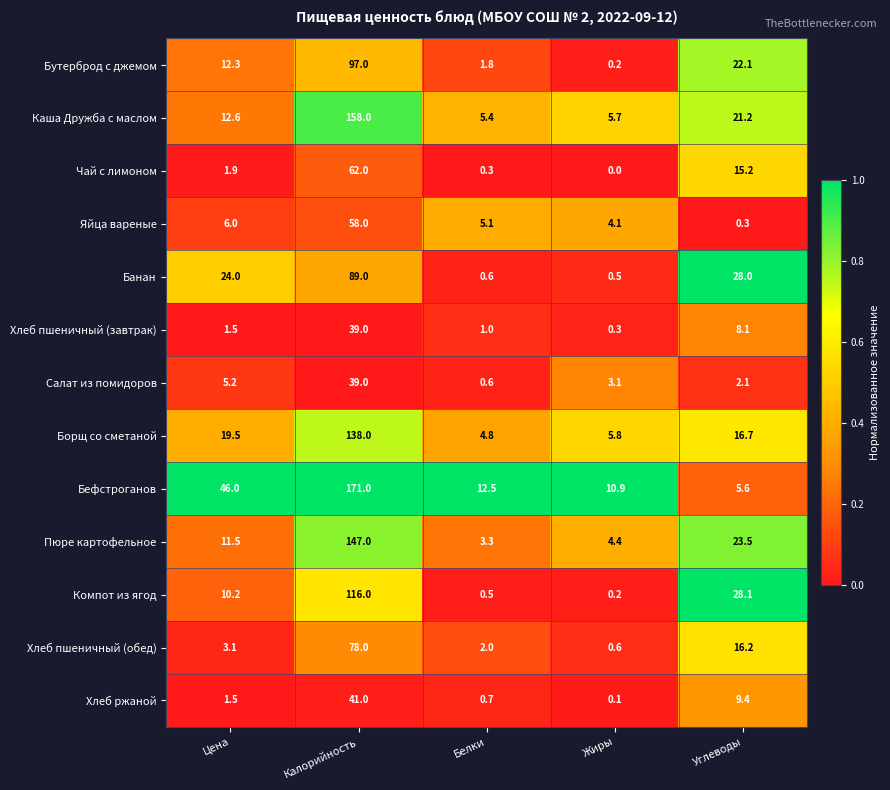

What is the difference between the maximum and minimum values in the Хлеб пшеничный (обед) series?

77.4